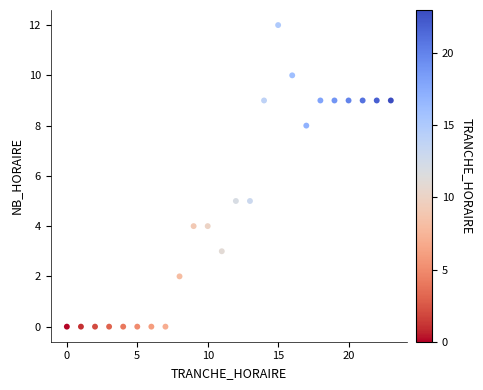

What is the range of Y values (max minus min)?

12